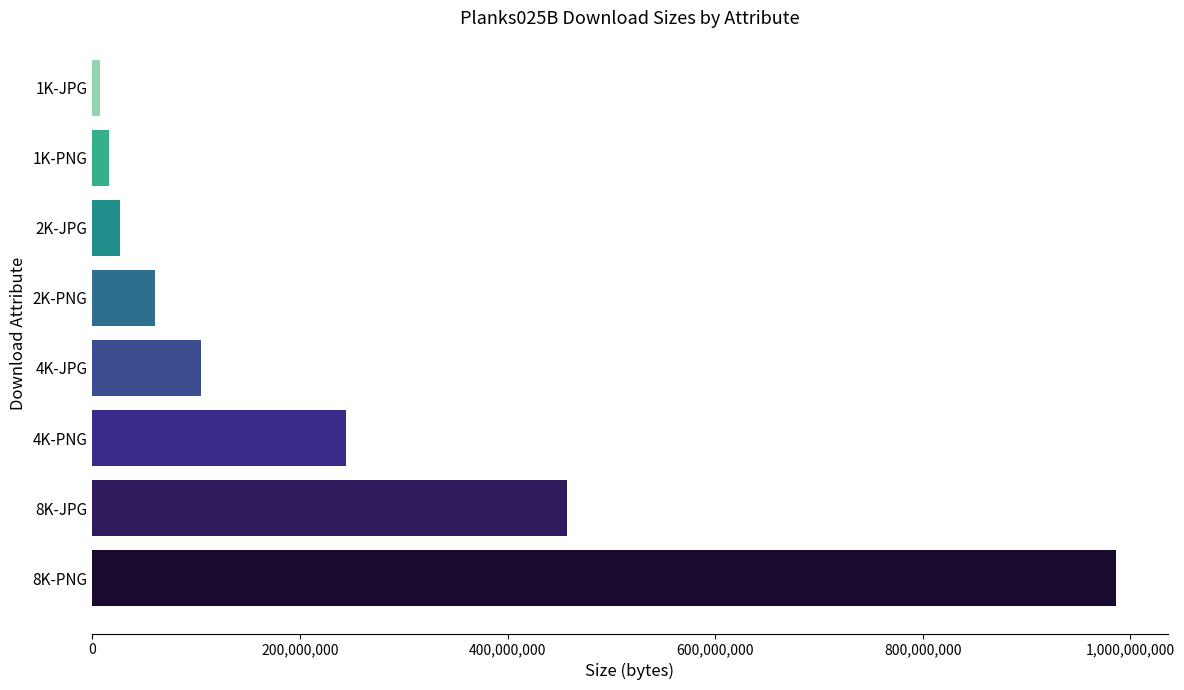

The value at 8K-JPG is 457436269. True or false?

True